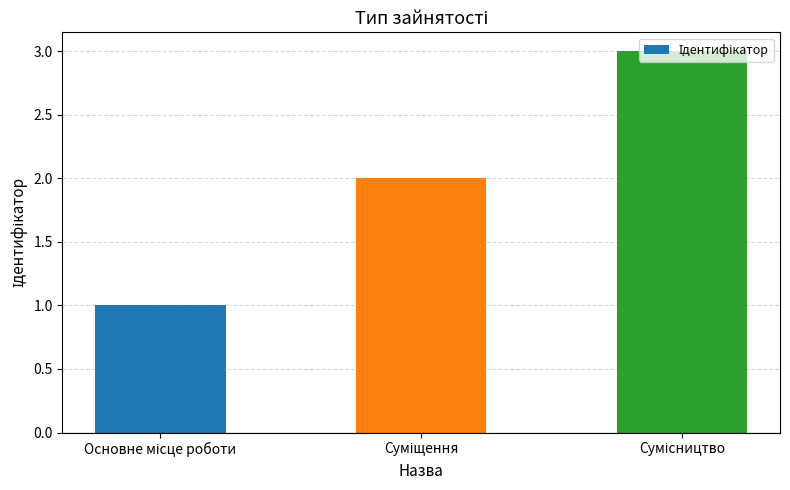

What is the maximum value shown in the chart?

3